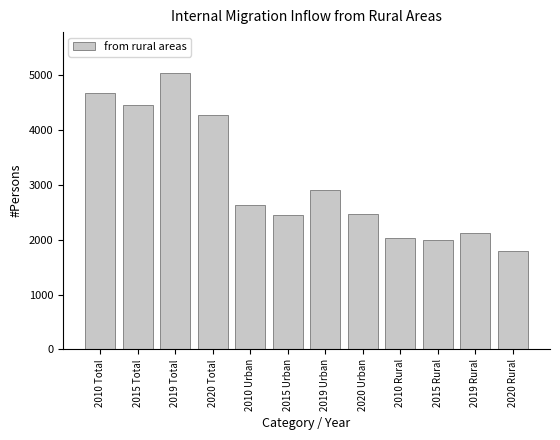

At which label is the value closest to 3414?

2019 Urban